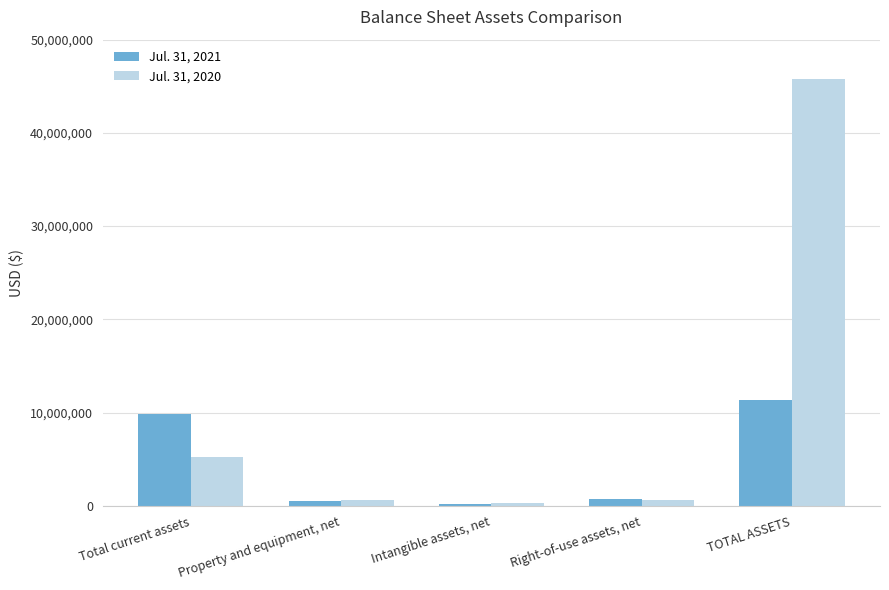

List the labels in order of Jul. 31, 2020 value, smallest first.

Intangible assets, net, Property and equipment, net, Right-of-use assets, net, Total current assets, TOTAL ASSETS